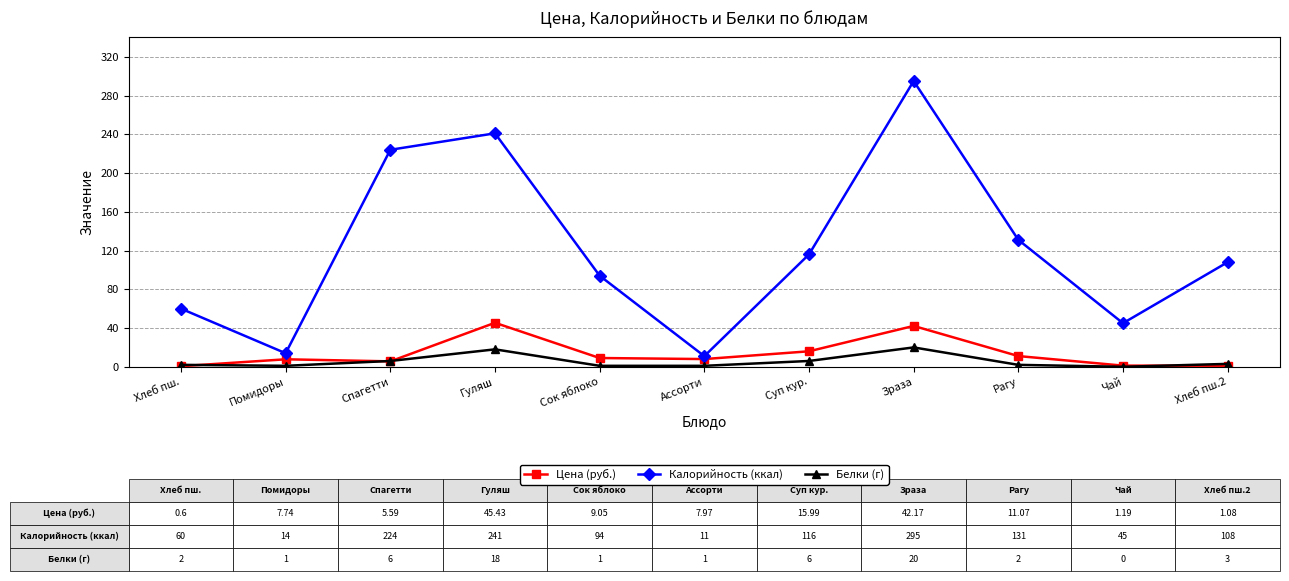

Which series has the largest range (max minus min)?

Калорийность (ккал)